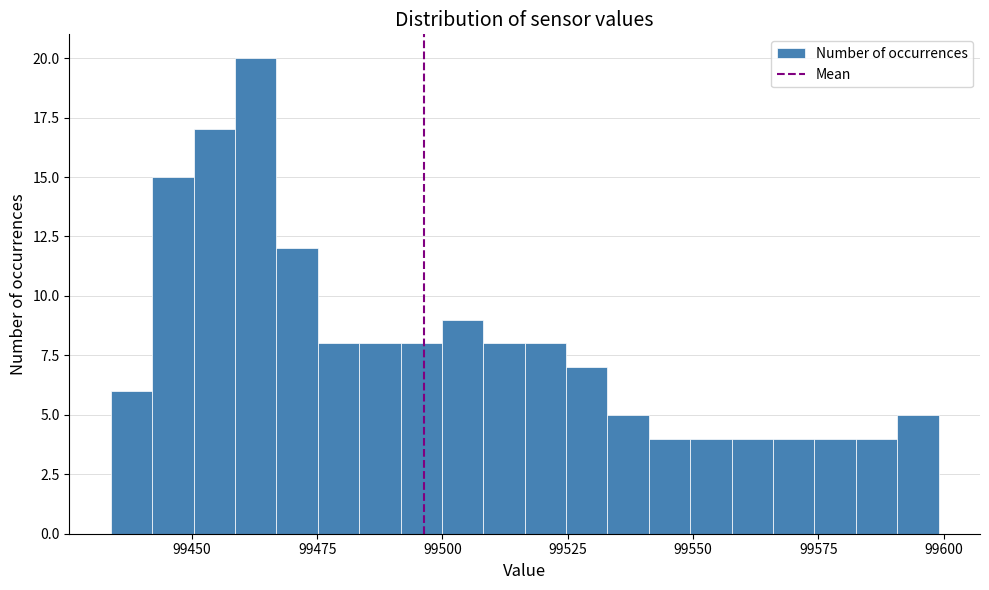

Read against the x-axis, roughly where is the centre of the tallest bar?

99465